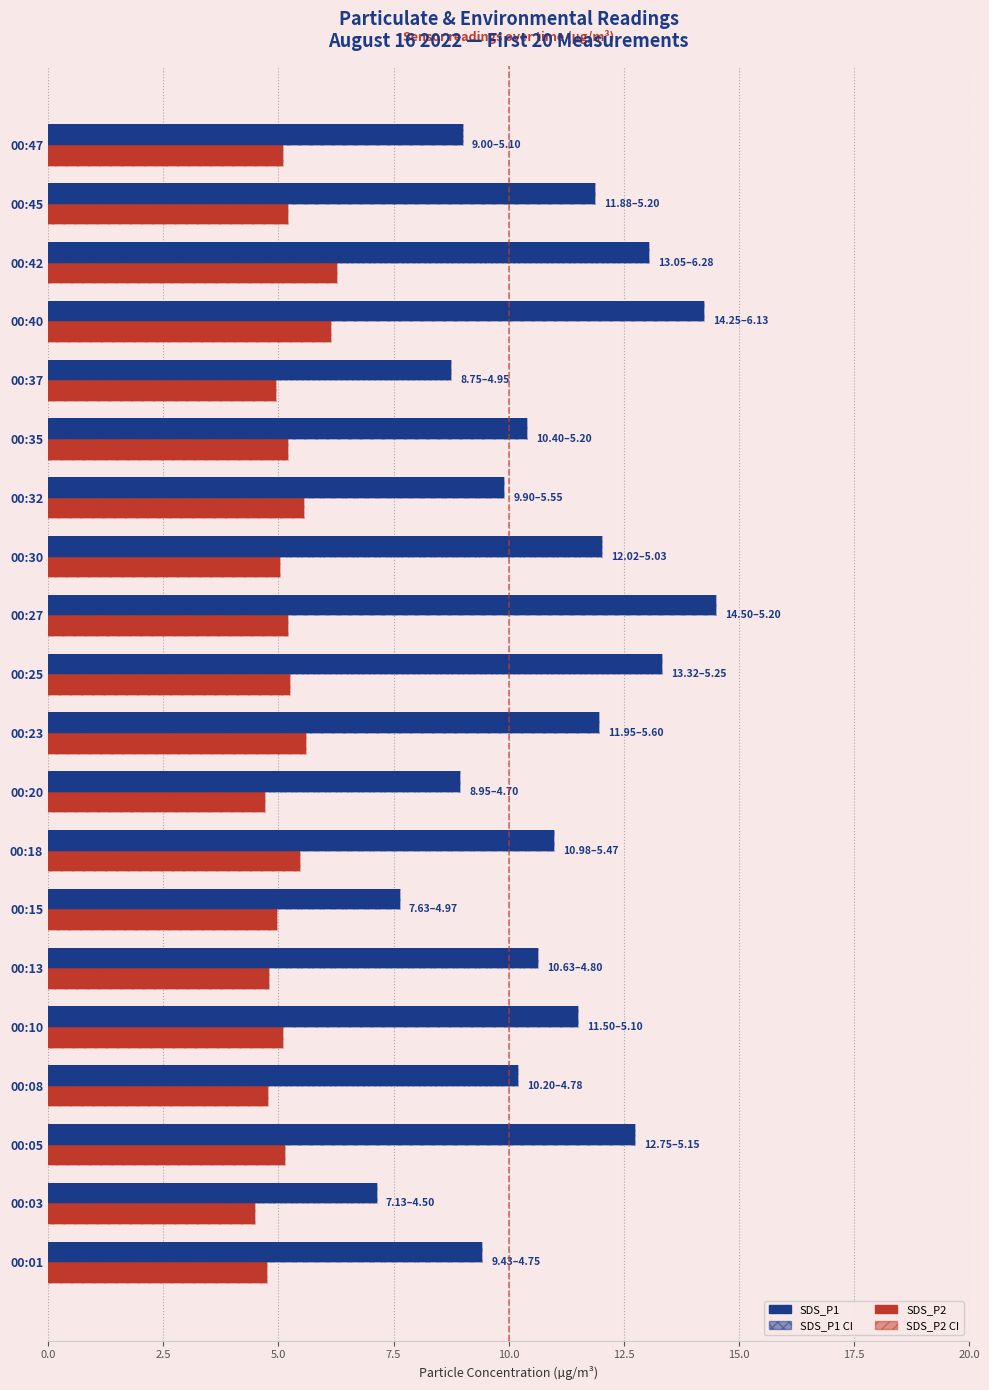

What position from the left is 2.5?

2